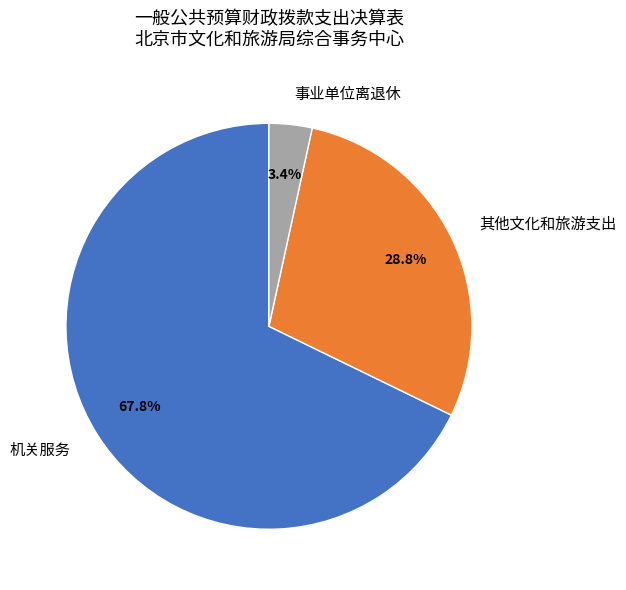

What is the majority slice?

机关服务